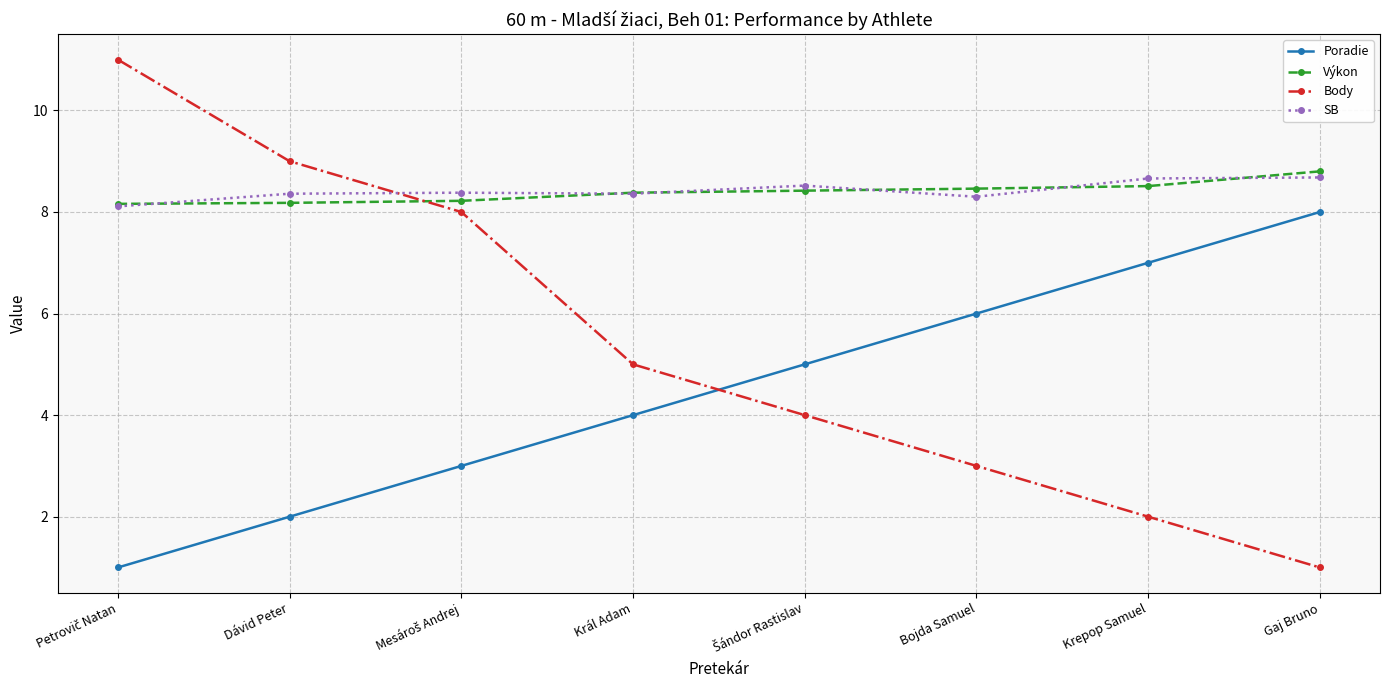

True or false: Výkon and Poradie intersect in this chart.

False